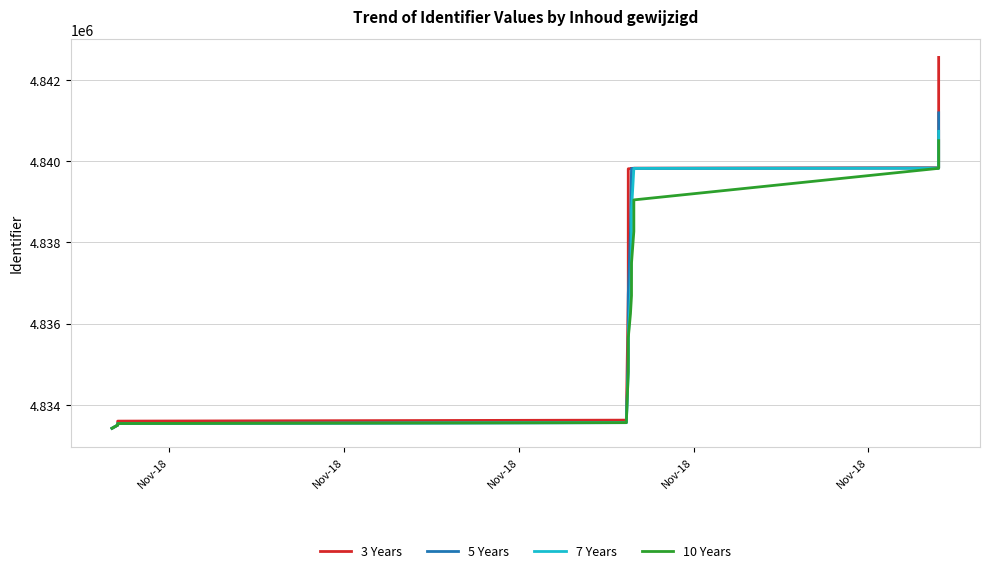

Rank the series by their maximum value, from highest to lowest.

3 Years, 5 Years, 7 Years, 10 Years